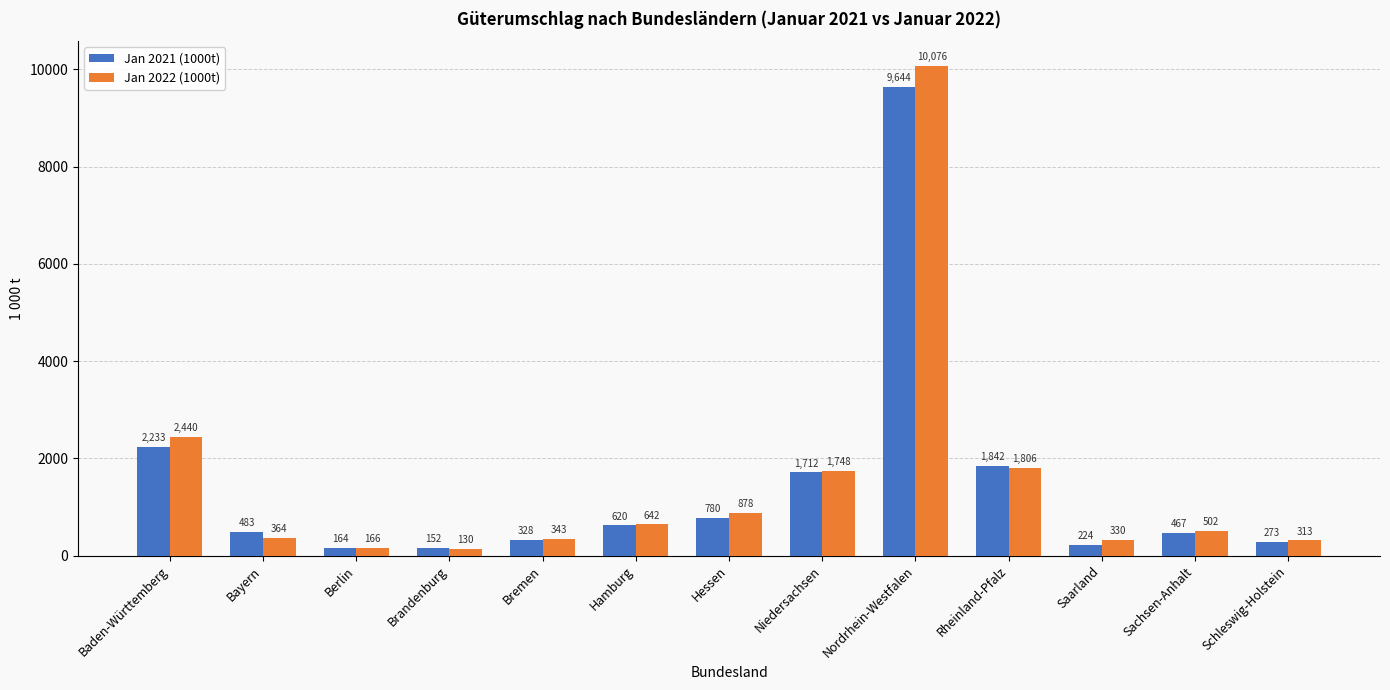

Rank the series by their average value, from highest to lowest.

Jan 2022 (1000t), Jan 2021 (1000t)